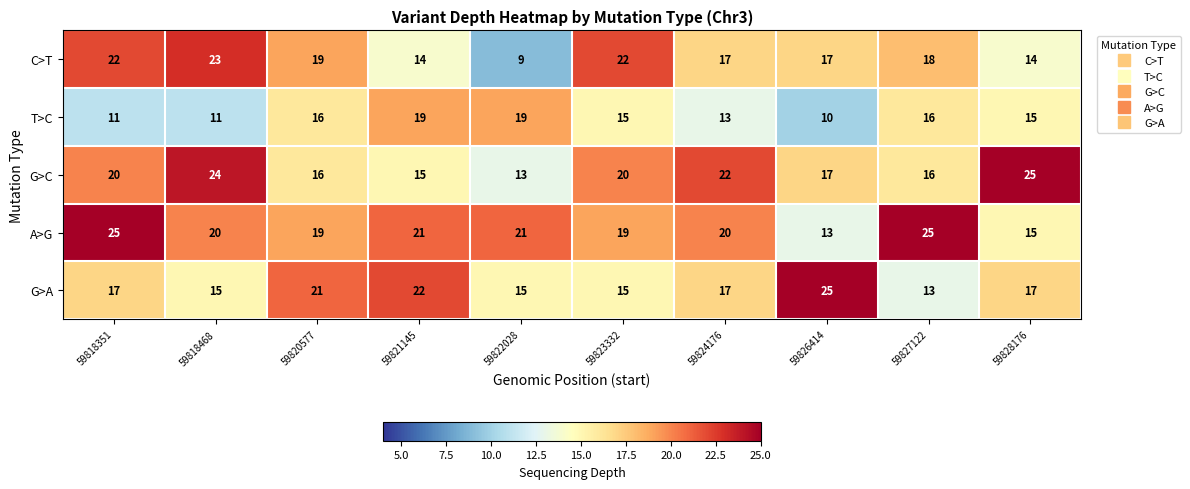

What is the approximate value of T>C at 59818351?

11